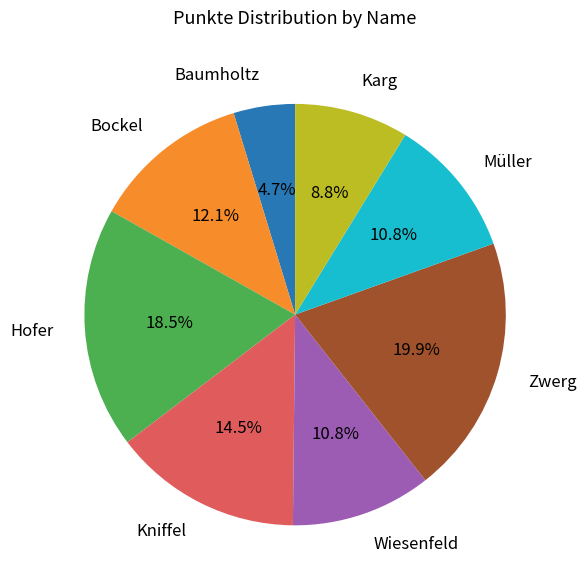

What percentage is the Zwerg slice, to the nearest percent?

20%